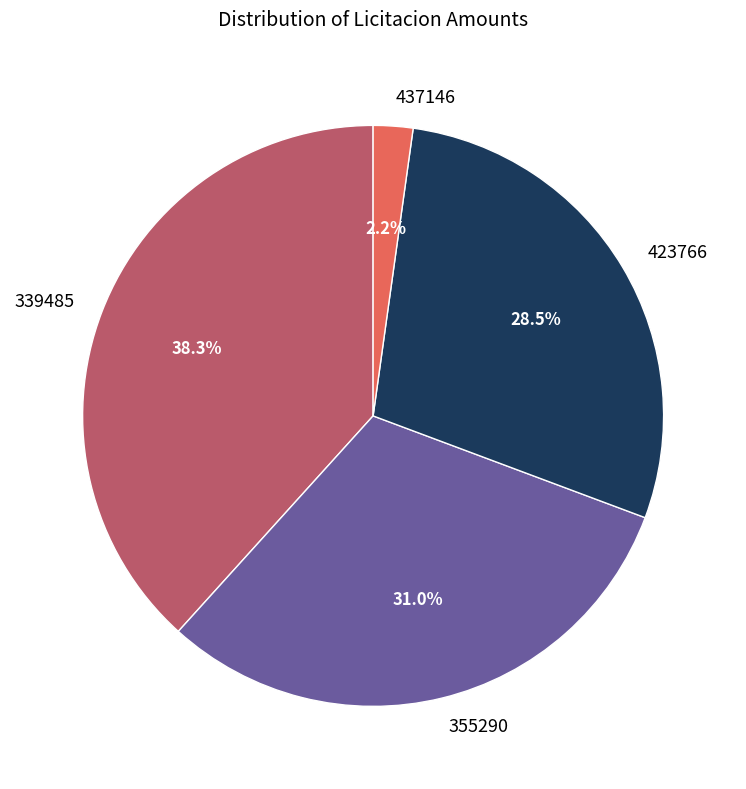

Is it true that 355290 is 31% of the pie?

True